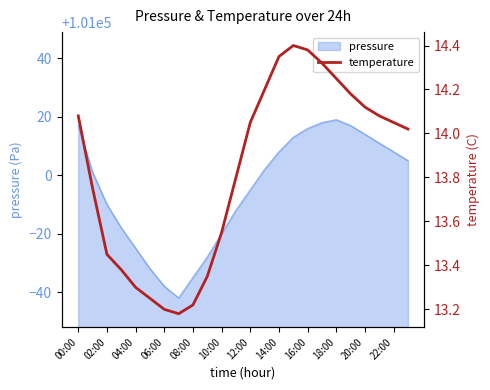

What is the lowest value of the pressure series?

100958